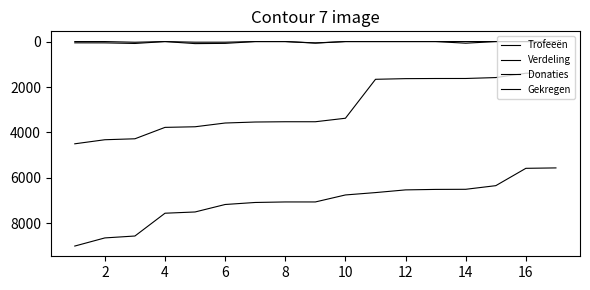

What is the difference between the maximum and minimum values in the Gekregen series?

90